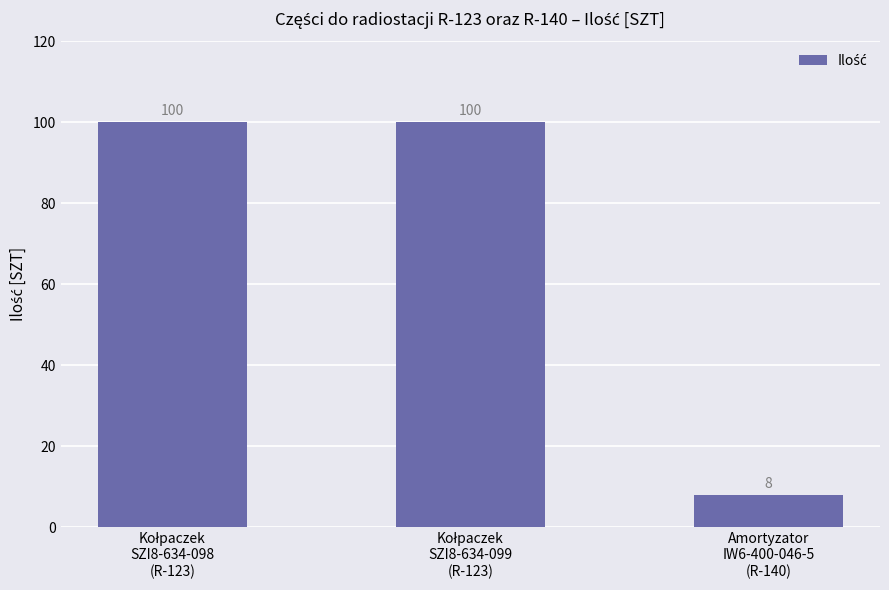

What is the difference between the second highest and minimum values?

92